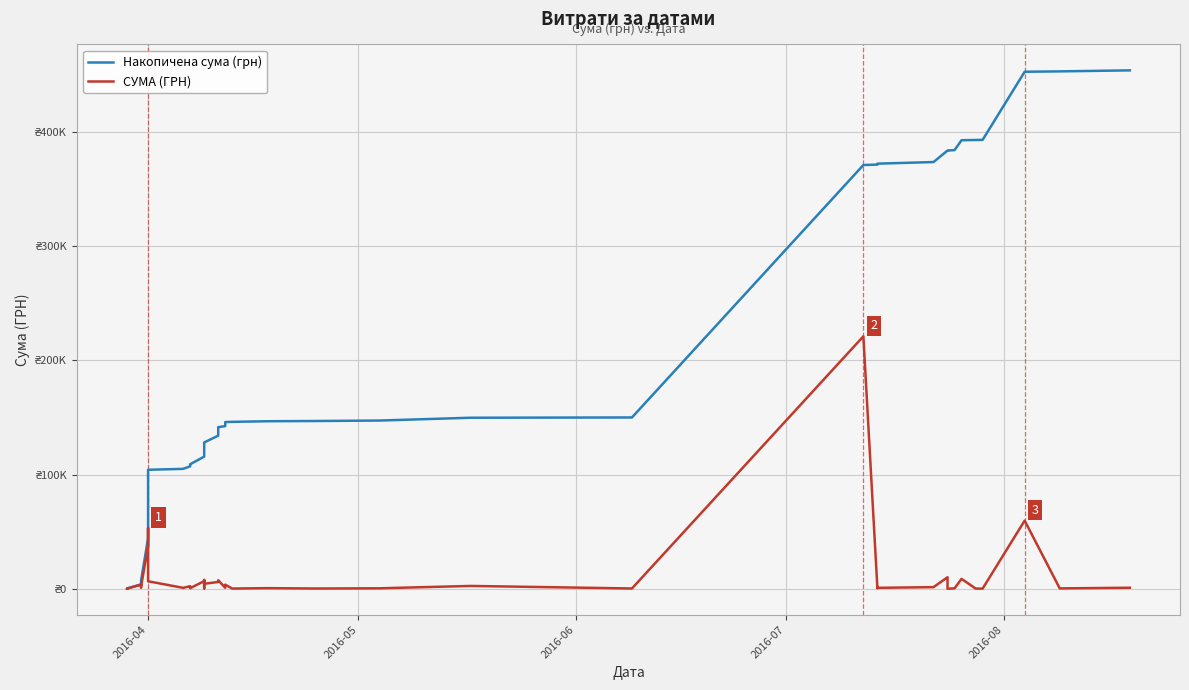

List the series in order of their overall mean, highest first.

Накопичена сума (грн), СУМА (ГРН)